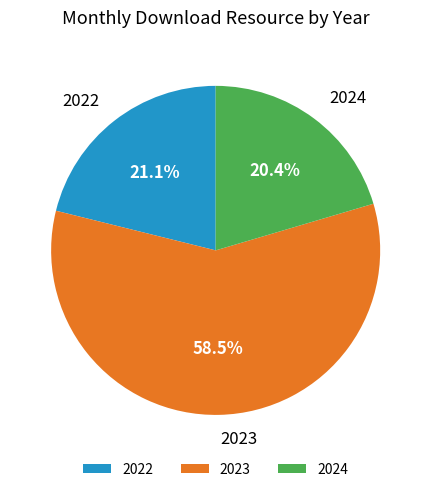

Do 2022 and 2023 together represent more than half of the pie?

Yes